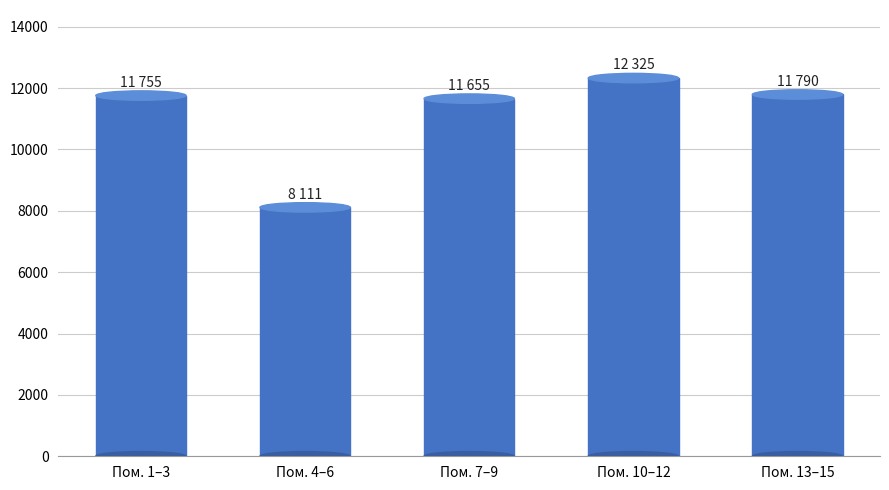

What position from the left is Пом. 7–9?

3